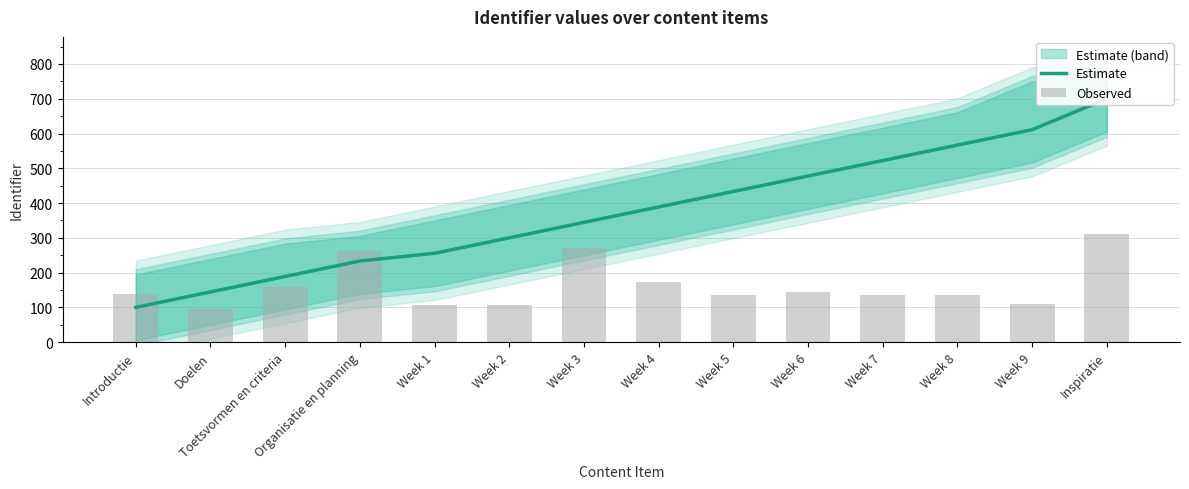

Reading right to left, what are all the values shown in this chart?

Estimate: 700.0	611.1	566.7	522.2	477.8	433.3	388.9	344.4	300.0	255.6	233.3	188.9	144.4	100.0
Observed: 309.6	109.0	135.9	135.6	145.1	136.3	172.1	269.5	108.1	108.1	262.8	157.7	96.6	139.6